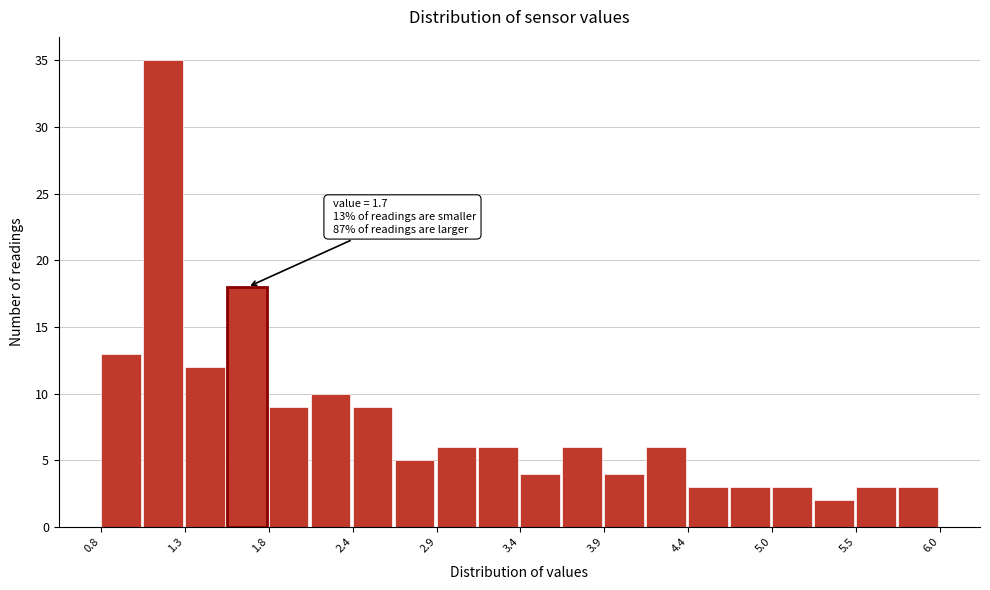

Read against the x-axis, roughly where is the centre of the tallest bar?

1.2